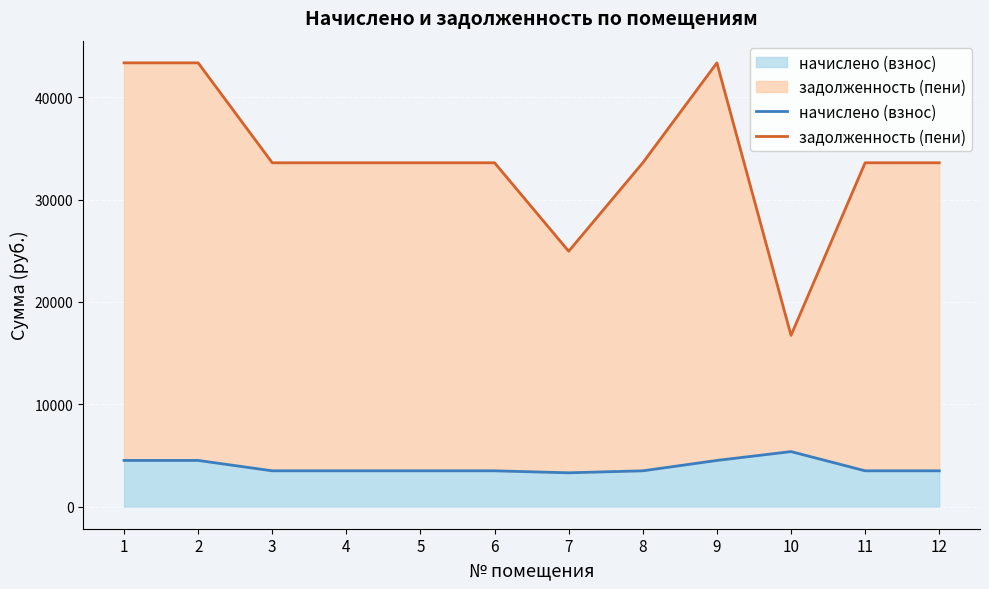

Which series has the largest total across all categories?

задолженность (пени)